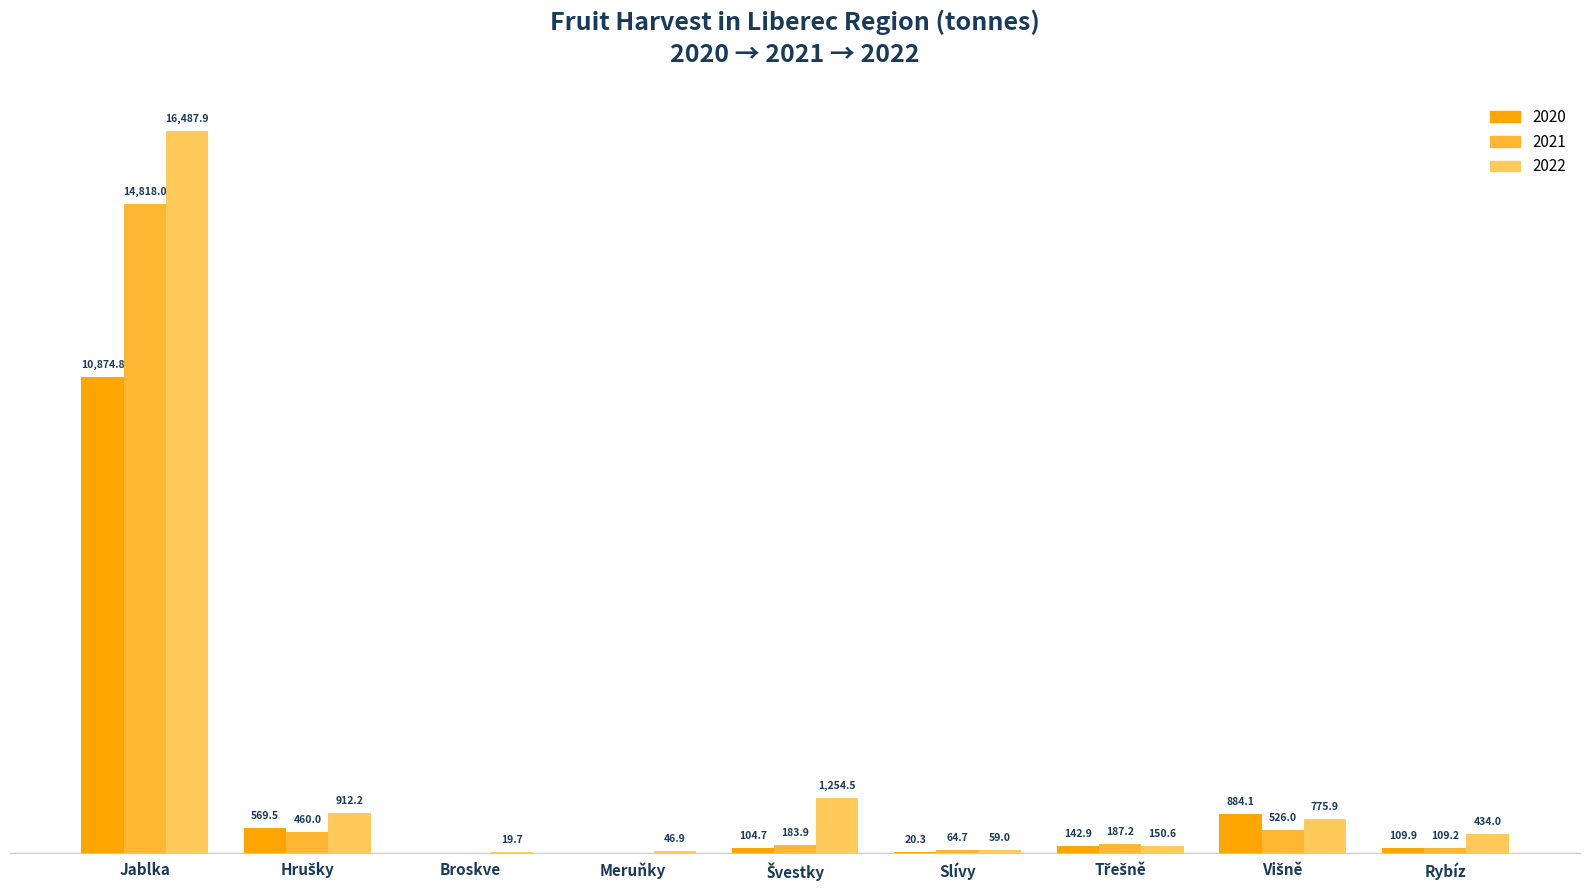

What is the label of the 2nd bar from the right?

Višně